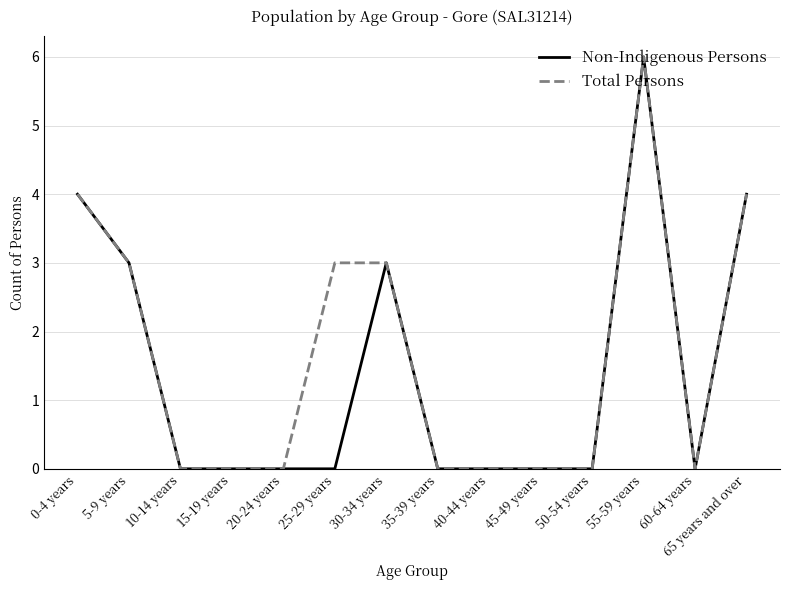

Reading left to right, extract all data points from this chart.

Non-Indigenous Persons: 4	3	0	0	0	0	3	0	0	0	0	6	0	4
Total Persons: 4	3	0	0	0	3	3	0	0	0	0	6	0	4